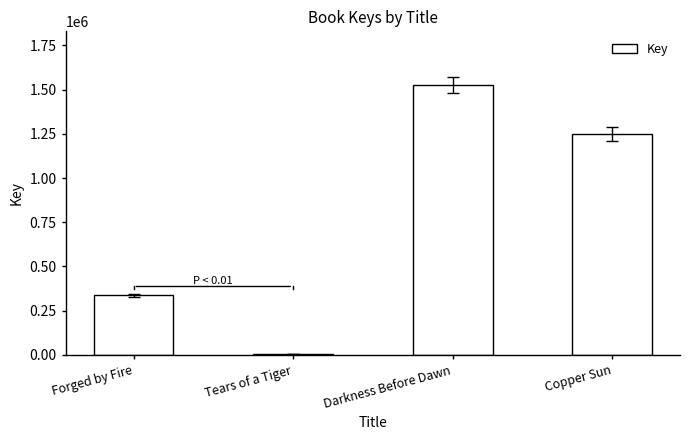

Between Copper Sun and Forged by Fire, which is larger?

Copper Sun